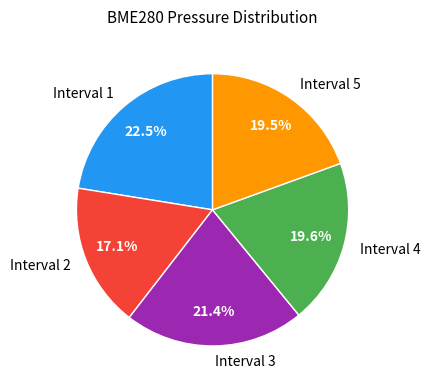

Does Interval 5 account for over 50% of the chart?

No